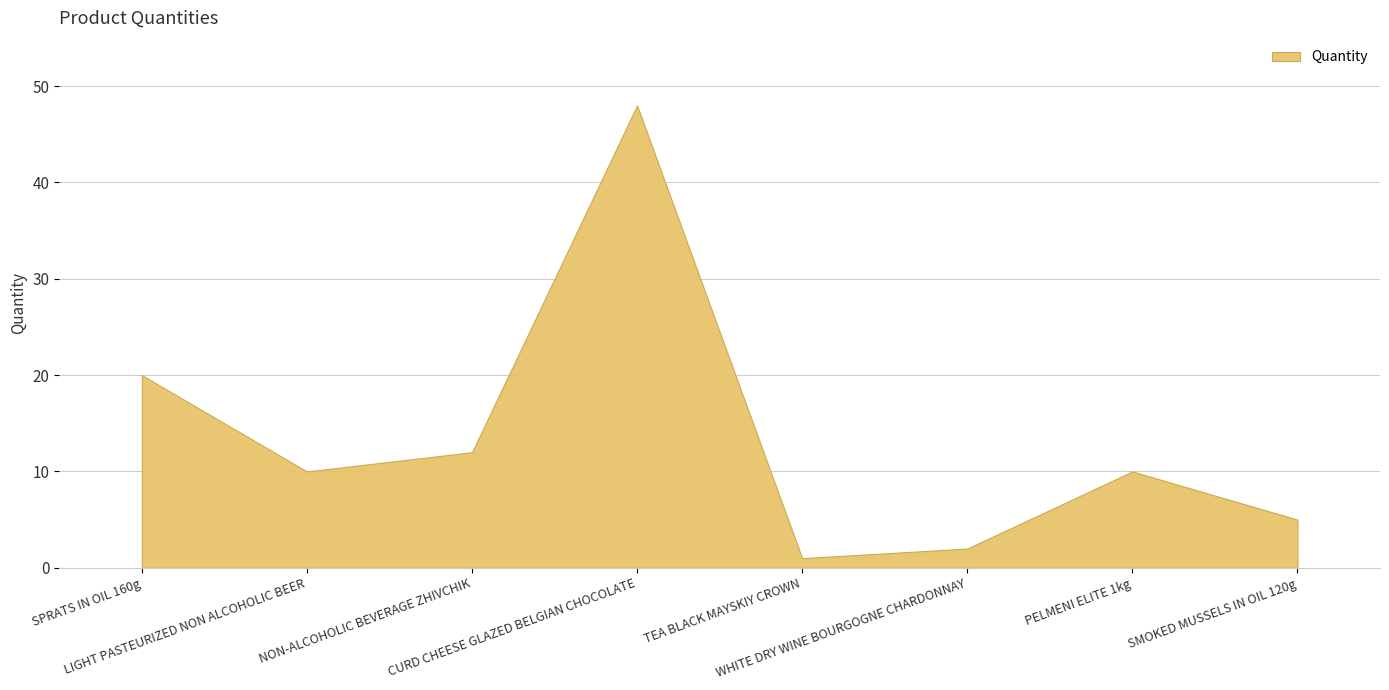

Count the number of values greater than 10.

3